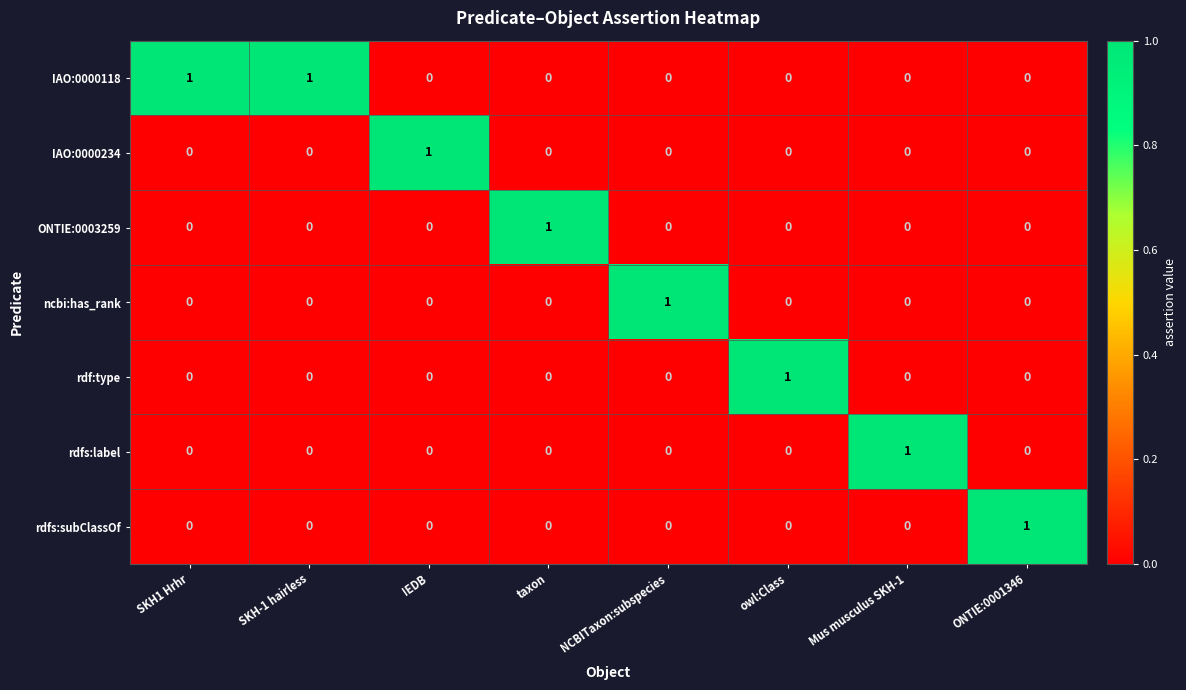

How many categories are shown in the chart?

8